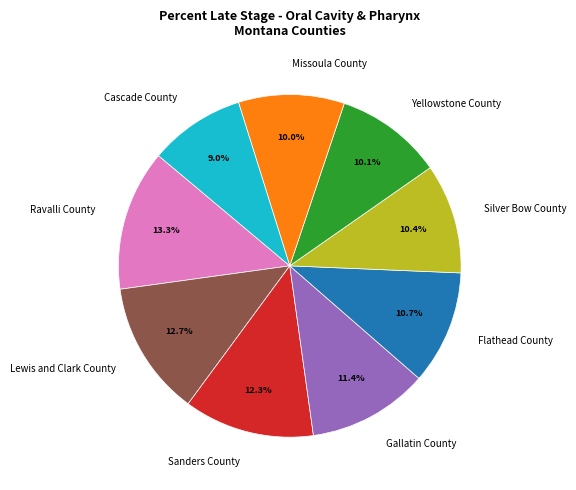

What is the total percentage of Missoula County and Gallatin County?

21.4%